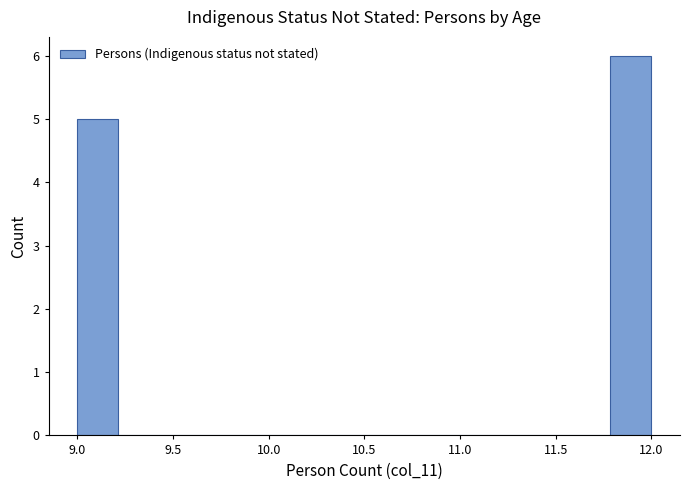

Reading left to right, transcribe this chart: for each bar, give the range it covers on the x-axis and its height. Neither the bar edges nor the heights are printed on the chart, so give them approximately, as read against the axes.

9.00 to 9.20: 5
9.20 to 9.45: 0
9.45 to 9.65: 0
9.65 to 9.85: 0
9.85 to 10.05: 0
10.05 to 10.30: 0
10.30 to 10.50: 0
10.50 to 10.70: 0
10.70 to 10.95: 0
10.95 to 11.15: 0
11.15 to 11.35: 0
11.35 to 11.55: 0
11.55 to 11.80: 0
11.80 to 12.00: 6